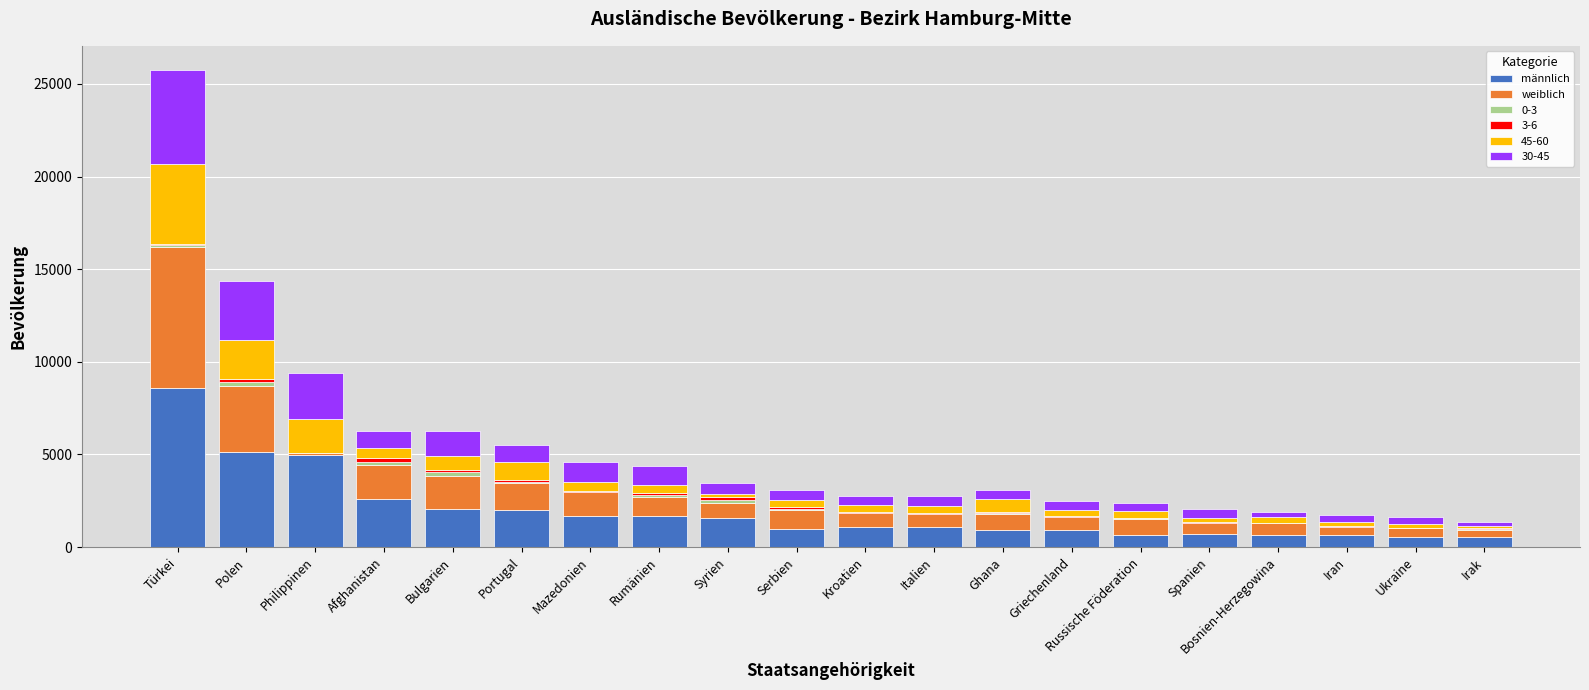

What is the highest value of the männlich series?

8570